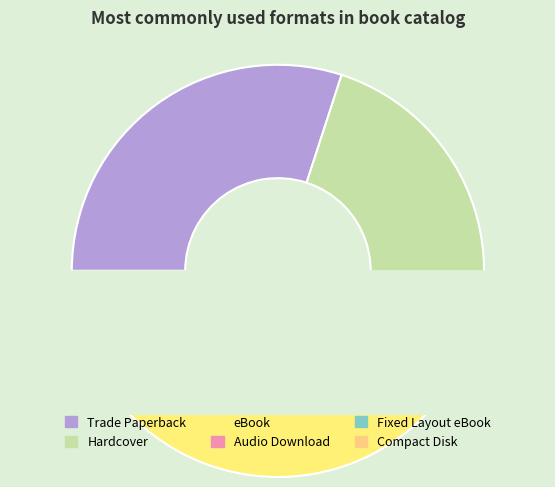

The Compact Disk slice represents 14% of the pie. True or false?

False